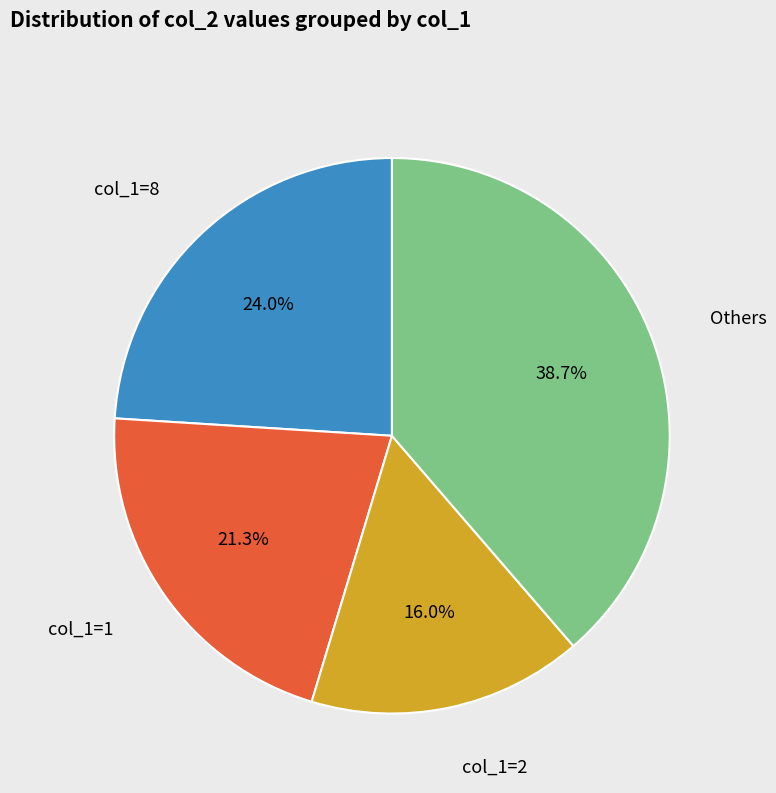

Rank the categories by value from highest to lowest.

Others, col_1=8, col_1=1, col_1=2